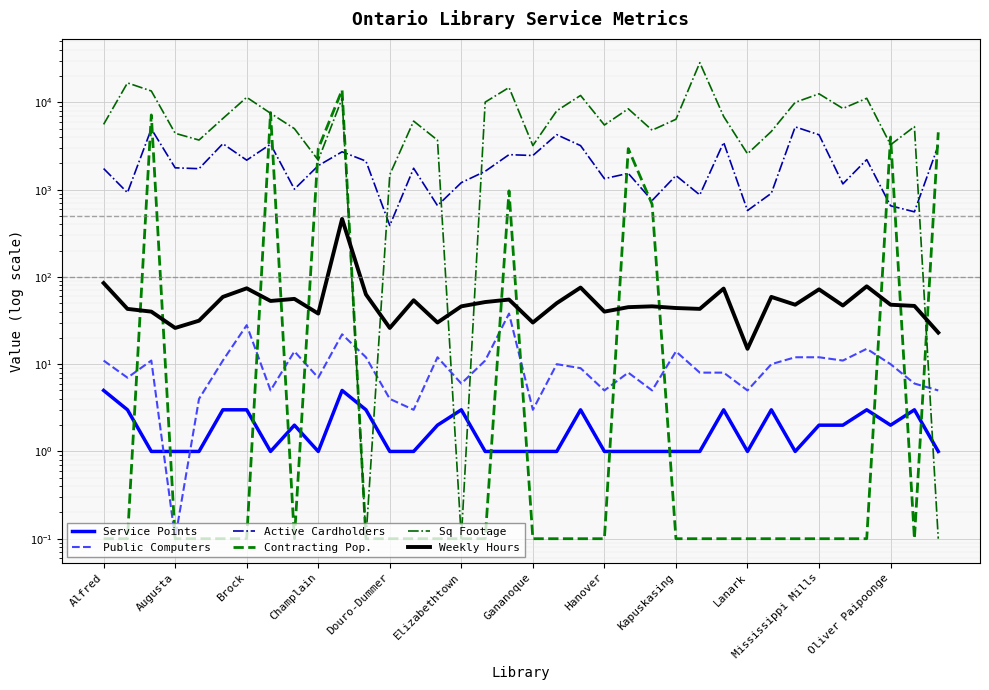

How many lines are shown in the chart?

6